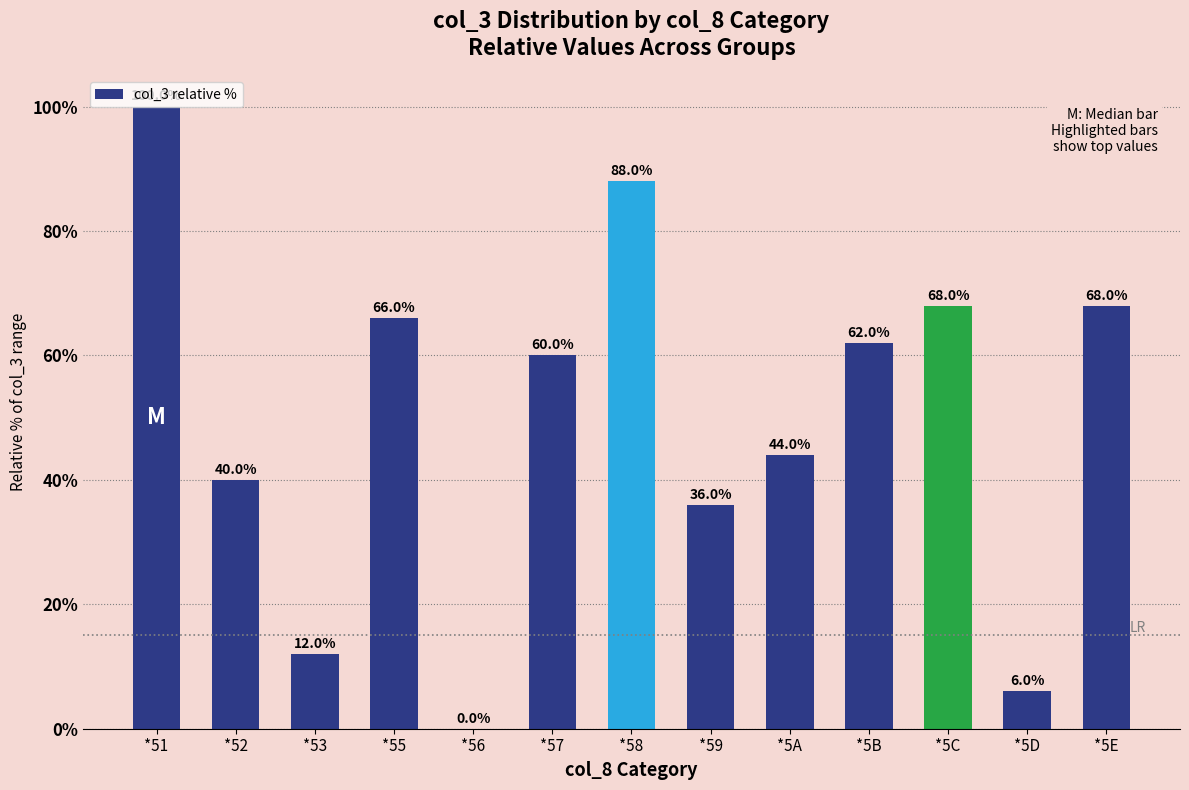

What is the greatest value displayed?

100.0